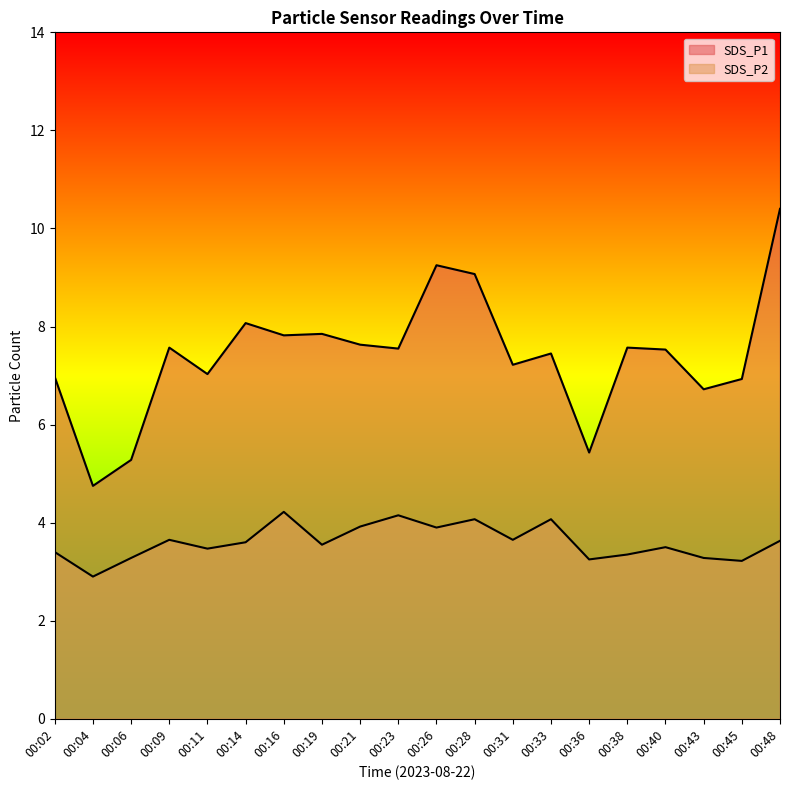

How many categories are shown in the chart?

20